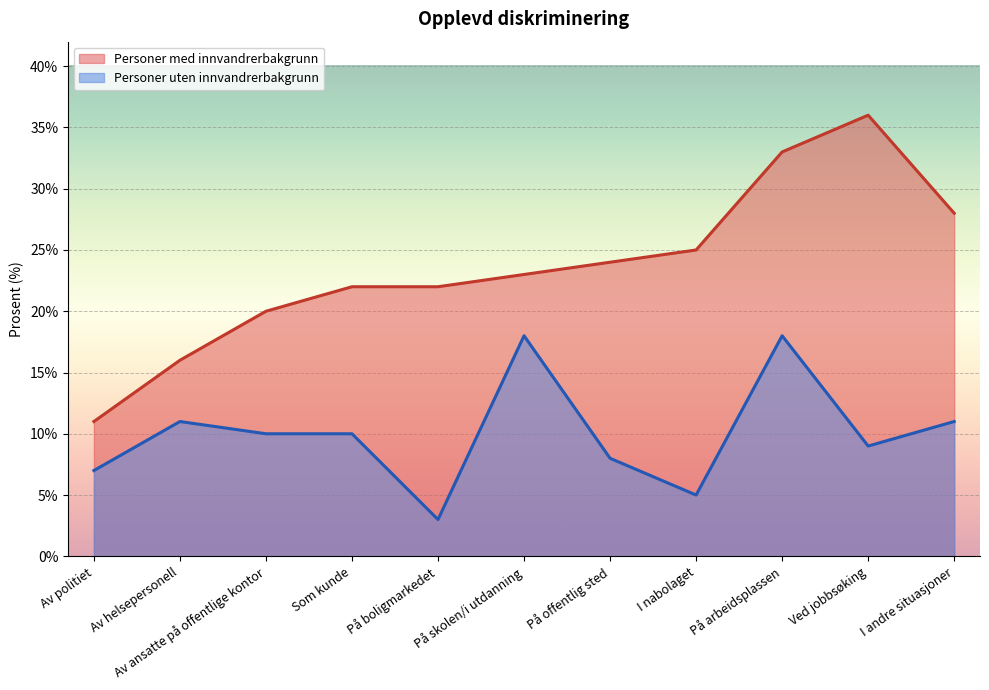

The value of Personer uten innvandrerbakgrunn at I andre situasjoner is 4. True or false?

False